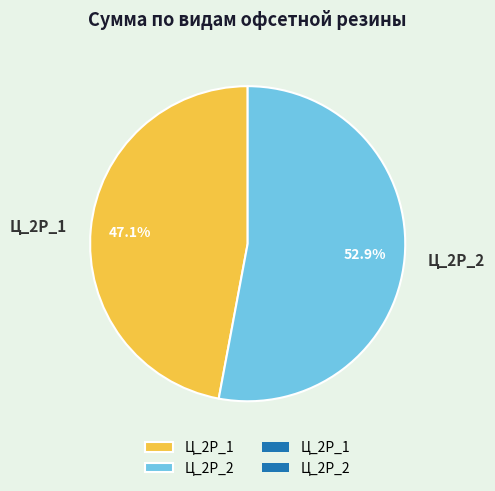

To the nearest percent, what is the combined percentage of Ц_2Р_1 and Ц_2Р_2?

100%